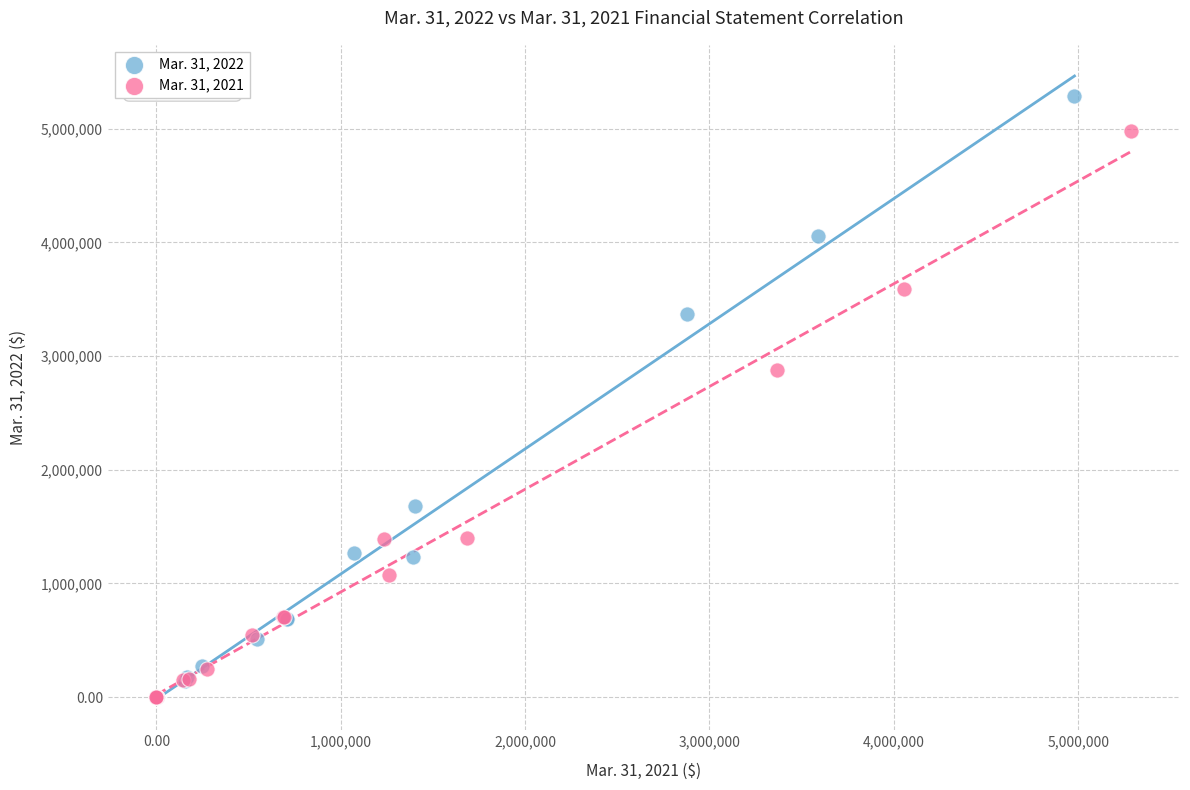

What are all the series names shown in the legend?

Mar. 31, 2022, Mar. 31, 2021